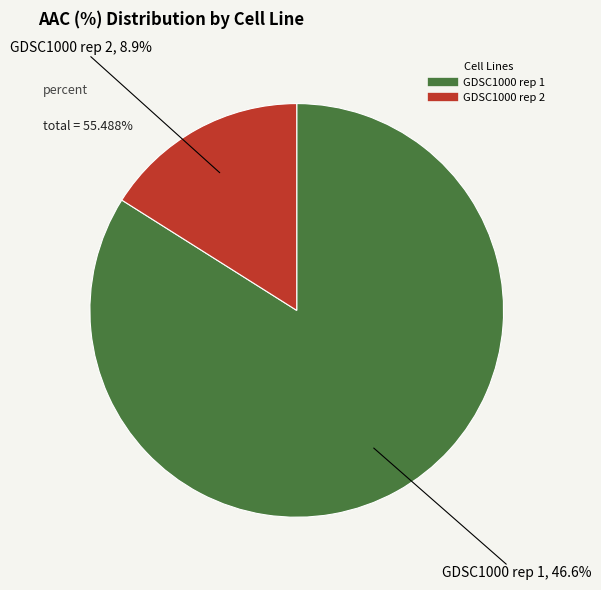

To the nearest percent, what percentage of the pie is GDSC1000 rep 2?

16%